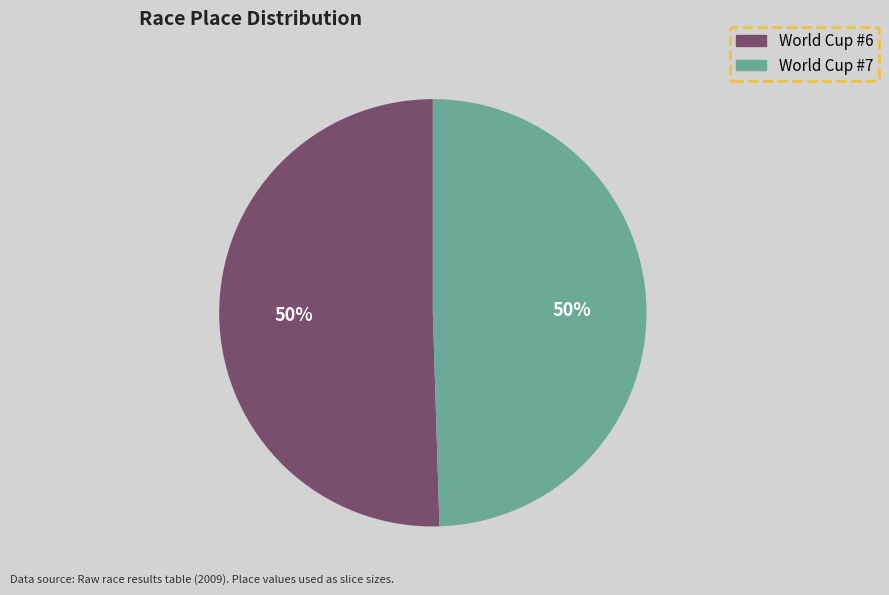

True or false: World Cup #6 accounts for 56% of the total.

False